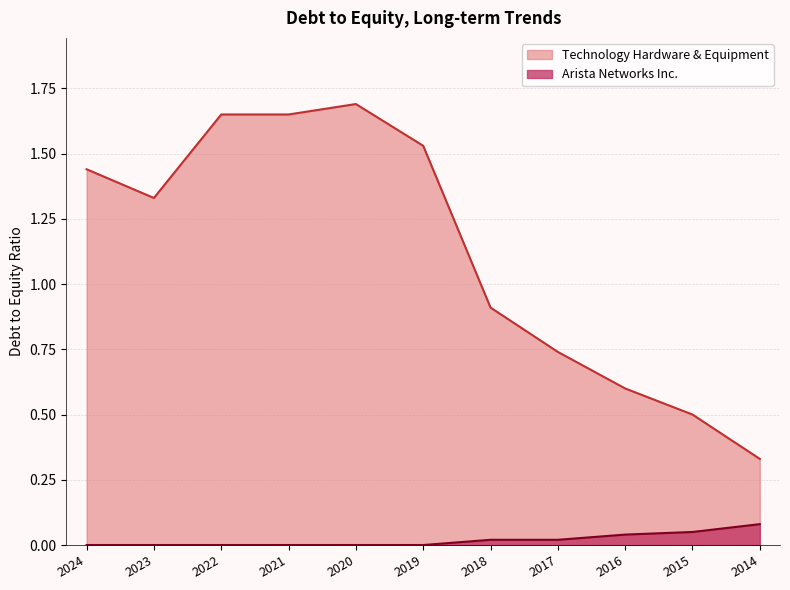

True or false: Arista Networks Inc. and Technology Hardware & Equipment cross at least once.

False